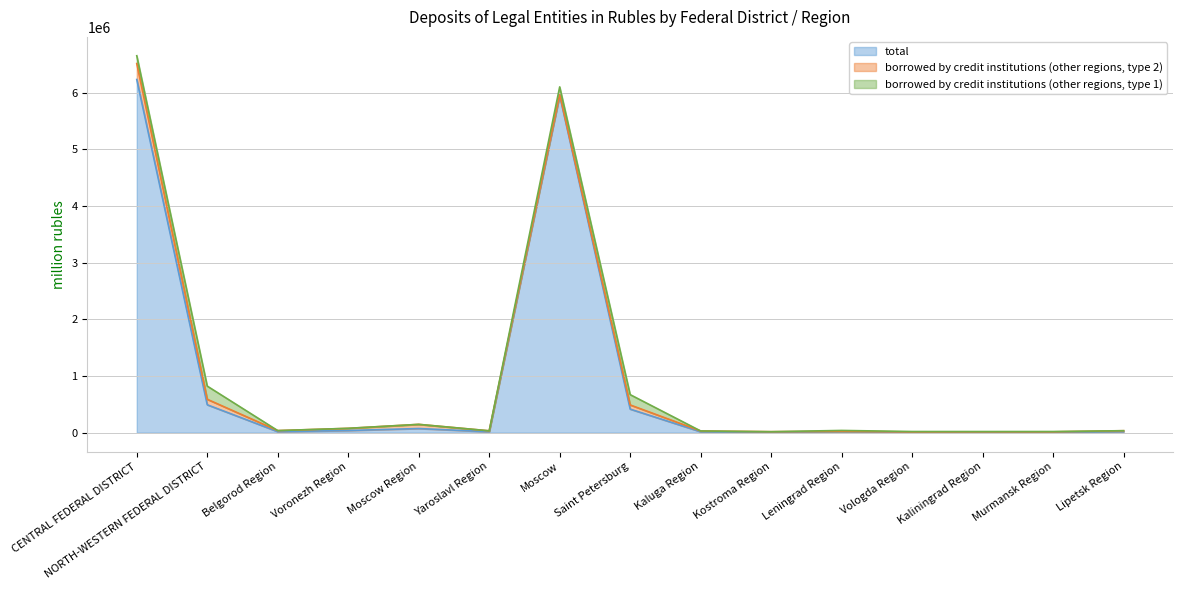

Reading right to left, extract all data points from this chart.

total: Lipetsk Region=18028	Murmansk Region=10279	Kaliningrad Region=10750	Vologda Region=10591	Leningrad Region=19756	Kostroma Region=12092	Kaluga Region=16271	Saint Petersburg=416033	Moscow=5954120	Yaroslavl Region=16698	Moscow Region=73384	Voronezh Region=38598	Belgorod Region=18442	NORTH-WESTERN FEDERAL DISTRICT=492583	CENTRAL FEDERAL DISTRICT=6234848
borrowed by credit institutions (other regions, type 2): Lipetsk Region=16866	Murmansk Region=4425	Kaliningrad Region=3943	Vologda Region=2787	Leningrad Region=4555	Kostroma Region=5460	Kaluga Region=13835	Saint Petersburg=73471	Moscow=14802	Yaroslavl Region=16097	Moscow Region=73322	Voronezh Region=37785	Belgorod Region=18161	NORTH-WESTERN FEDERAL DISTRICT=96861	CENTRAL FEDERAL DISTRICT=281632
borrowed by credit institutions (other regions, type 1): Lipetsk Region=5	Murmansk Region=5851	Kaliningrad Region=5554	Vologda Region=7219	Leningrad Region=15141	Kostroma Region=0	Kaluga Region=0	Saint Petersburg=181957	Moscow=135664	Yaroslavl Region=79	Moscow Region=0	Voronezh Region=813	Belgorod Region=186	NORTH-WESTERN FEDERAL DISTRICT=232583	CENTRAL FEDERAL DISTRICT=137900